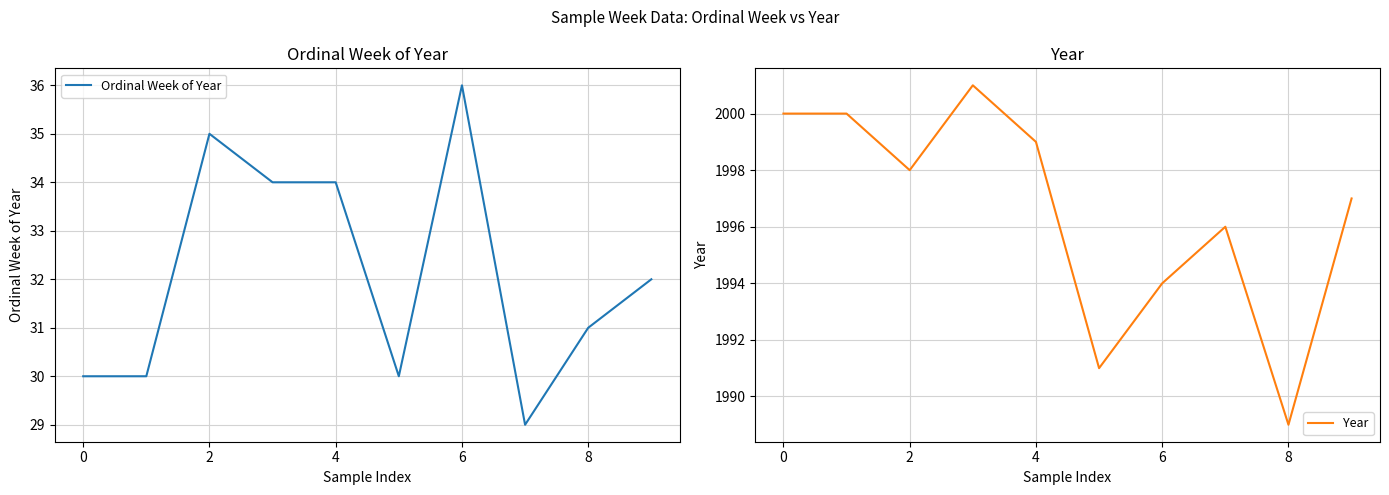

What is the difference between the maximum and minimum values in the Year series?

12